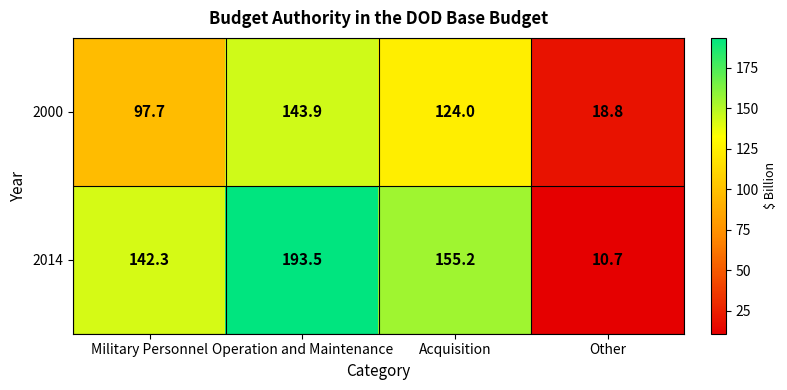

What is the approximate value of 2000 at Other?

18.8